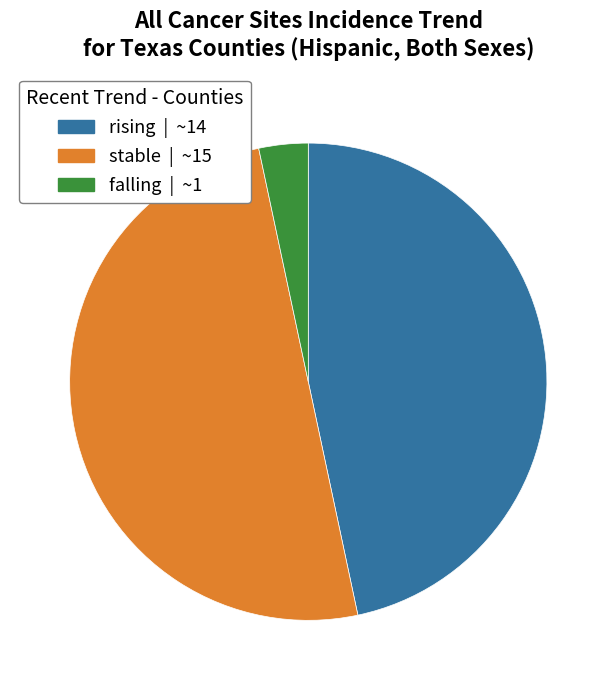

Does rising account for over 50% of the chart?

No